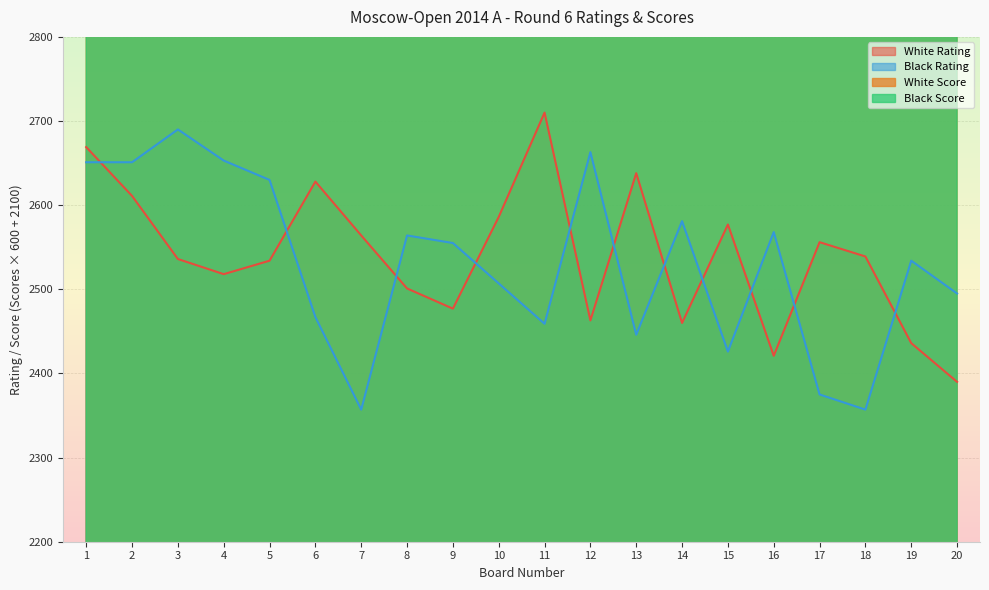

Where is the first local maximum for White Rating?

6